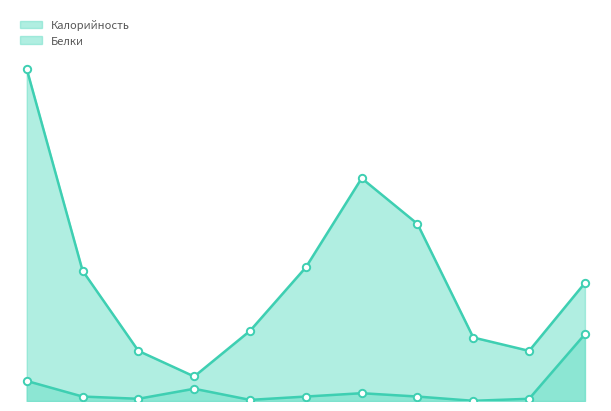

Which series contains the highest Y value?

Калорийность